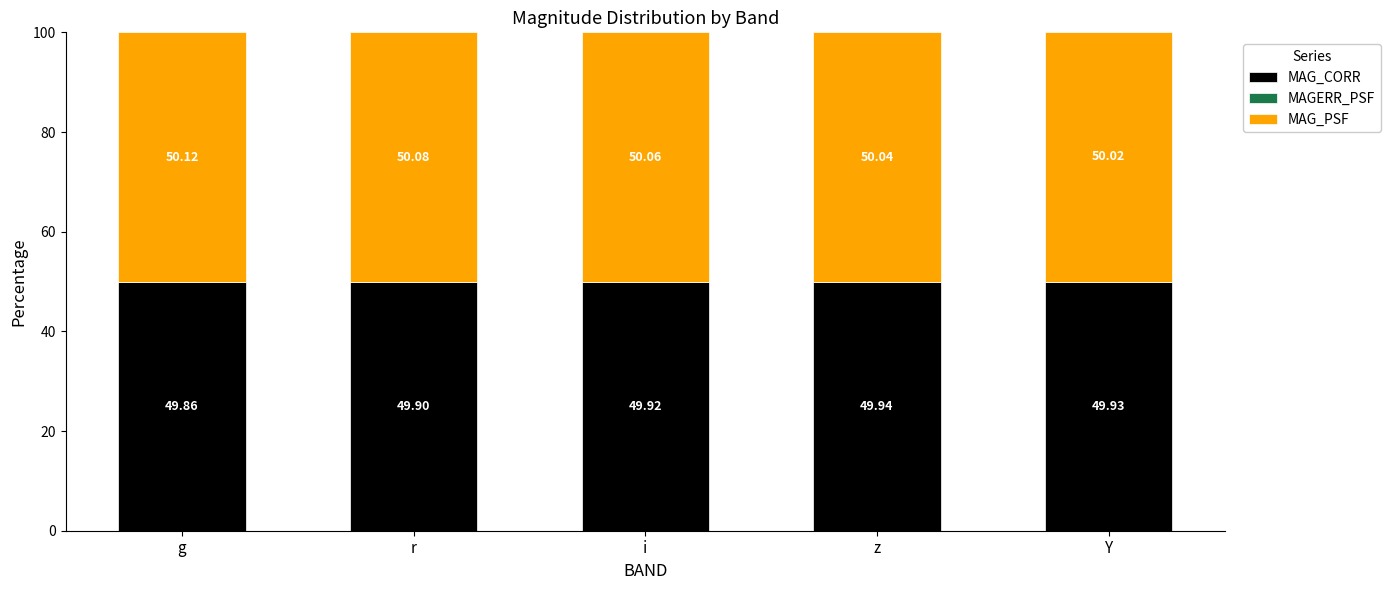

What is the sum of all MAG_CORR values?

249.6